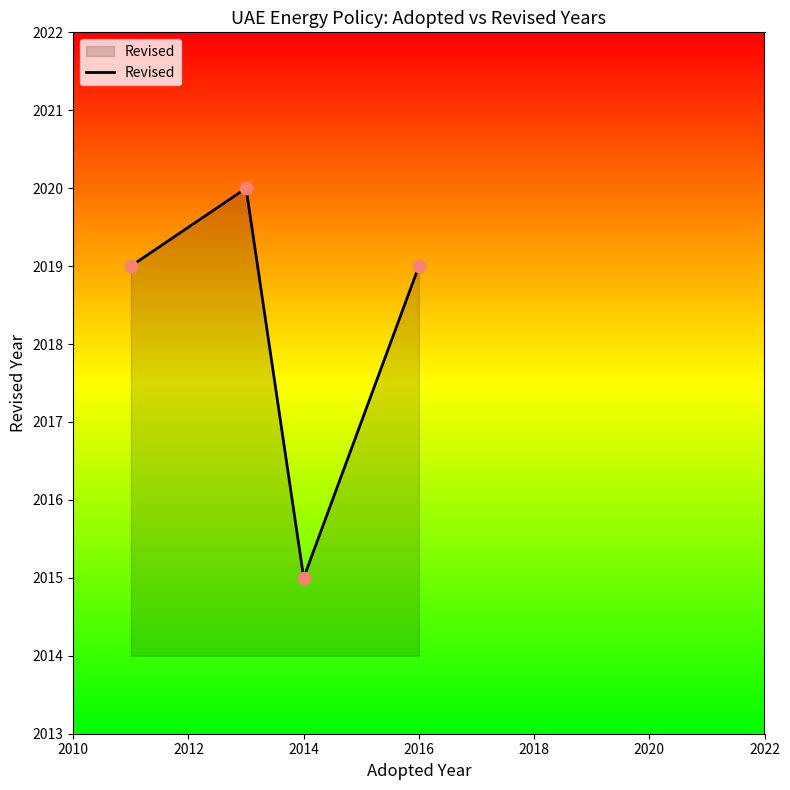

What is the average value?

2018